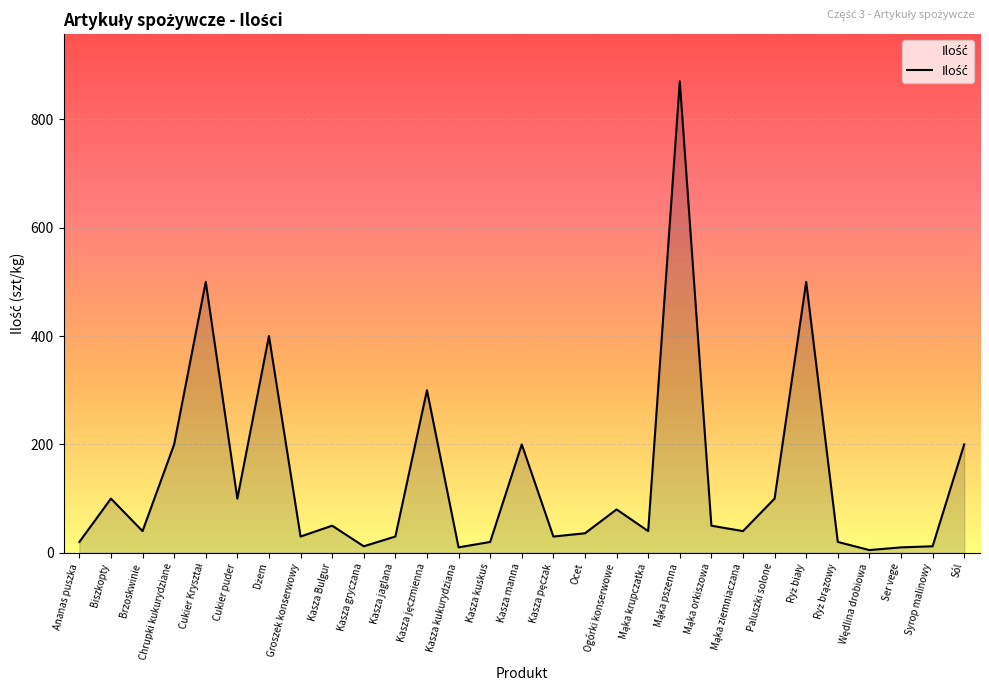

What position from the right is Brzoskwinie?

27